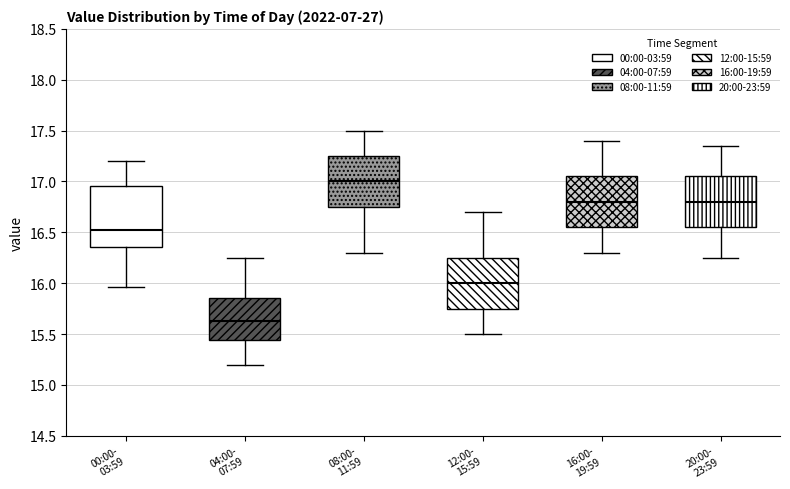

Where does the upper whisker of the box for 16:00- 19:59 end on the y-axis? The values are not printed on the chart, so give them approximately, as read against the axis.

17.40